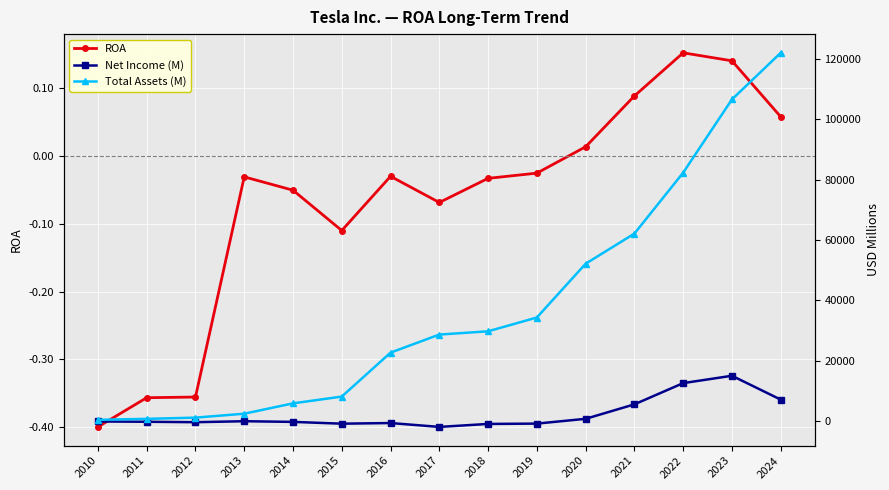

Rank the series by their maximum value, from highest to lowest.

Total Assets (M), Net Income (M), ROA